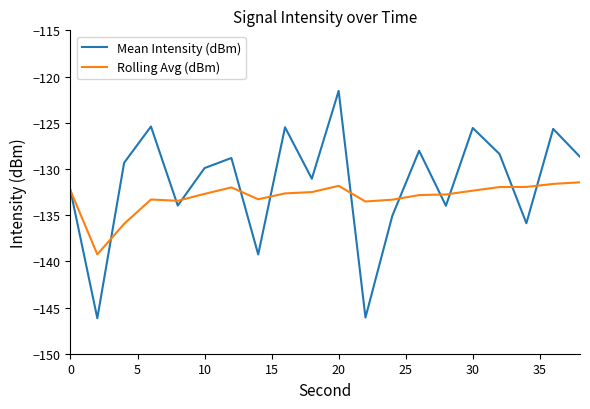

What is the highest value of the Rolling Avg (dBm) series?

-131.4